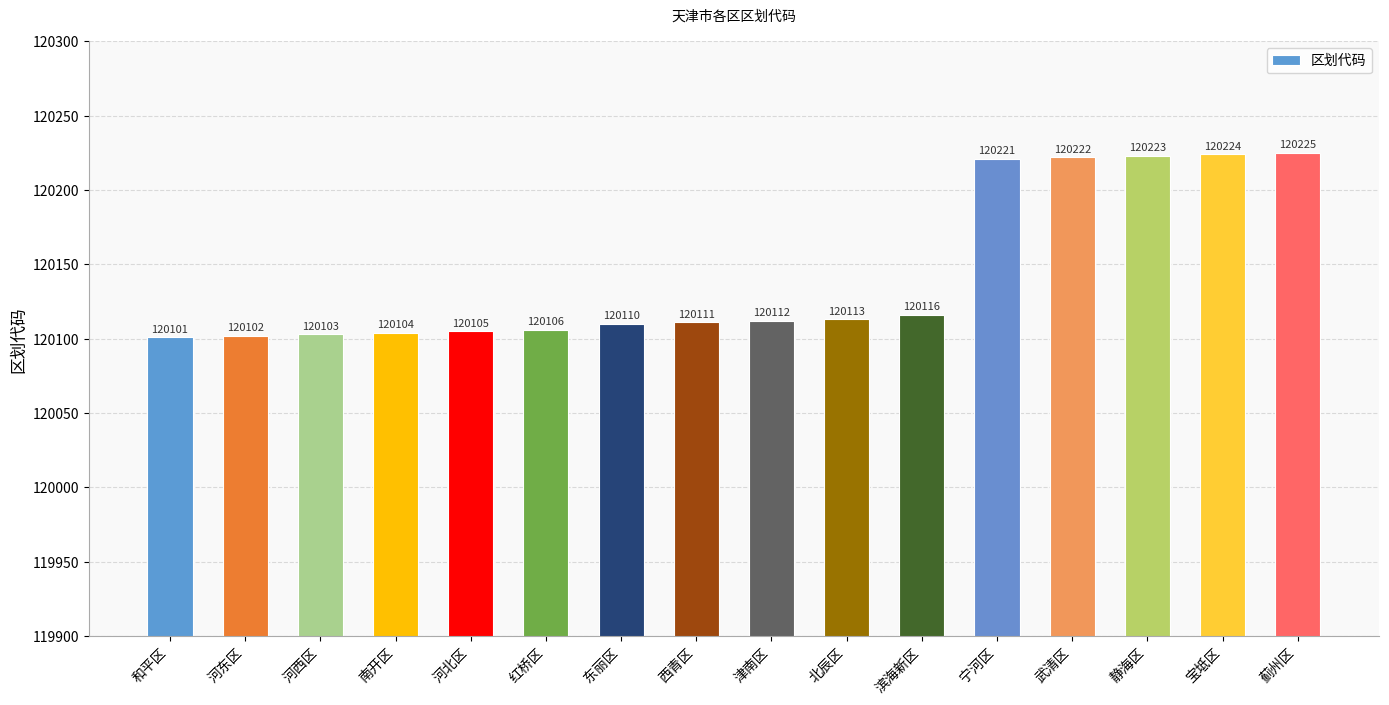

Which has a higher value, 宁河区 or 和平区?

宁河区